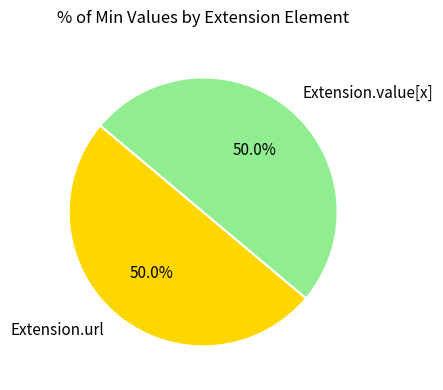

Combined, do Extension.value[x] and Extension.url account for over 50%?

Yes